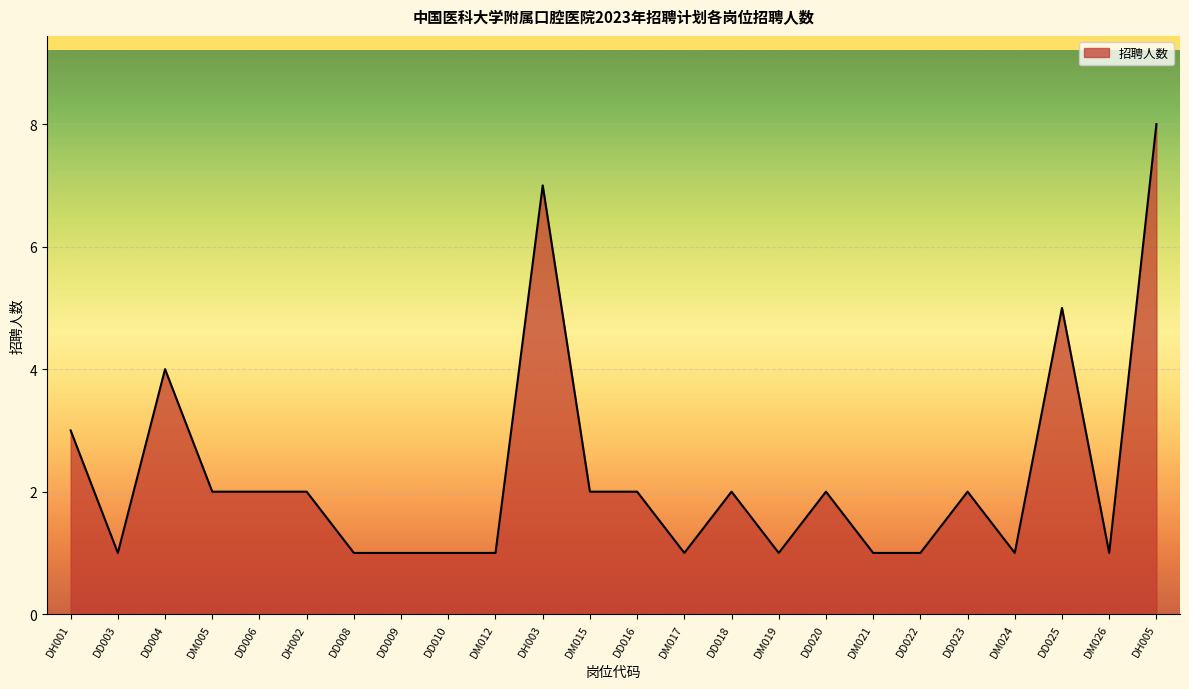

Between DM005 and DD003, which is larger?

DM005